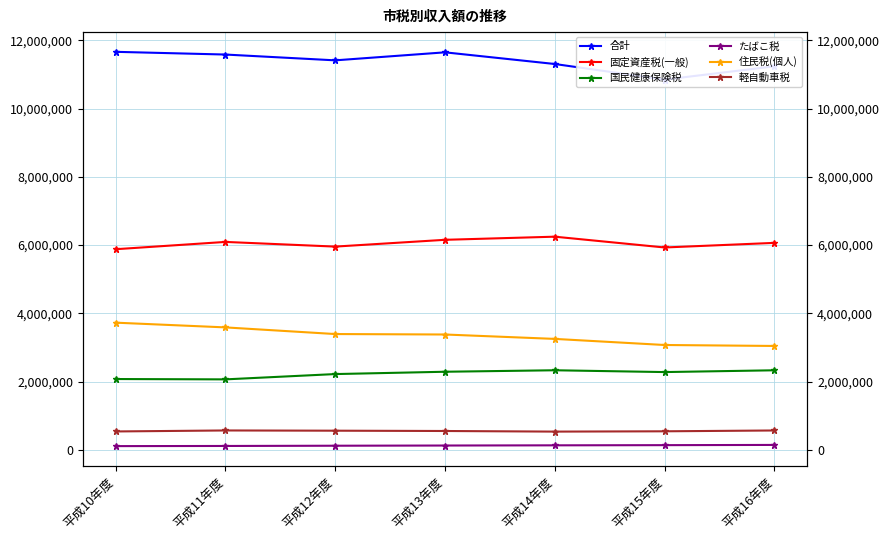

What is the average value of the たばこ税 series?

132601